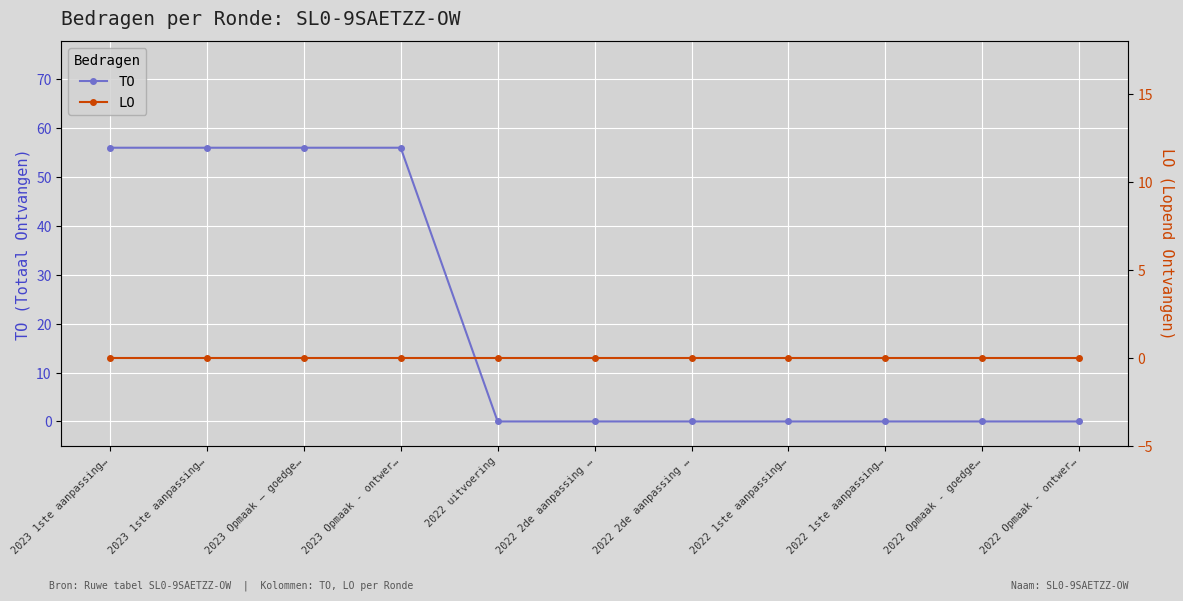

At which category is the sum across all series the highest?

2023 1ste aanpassing…